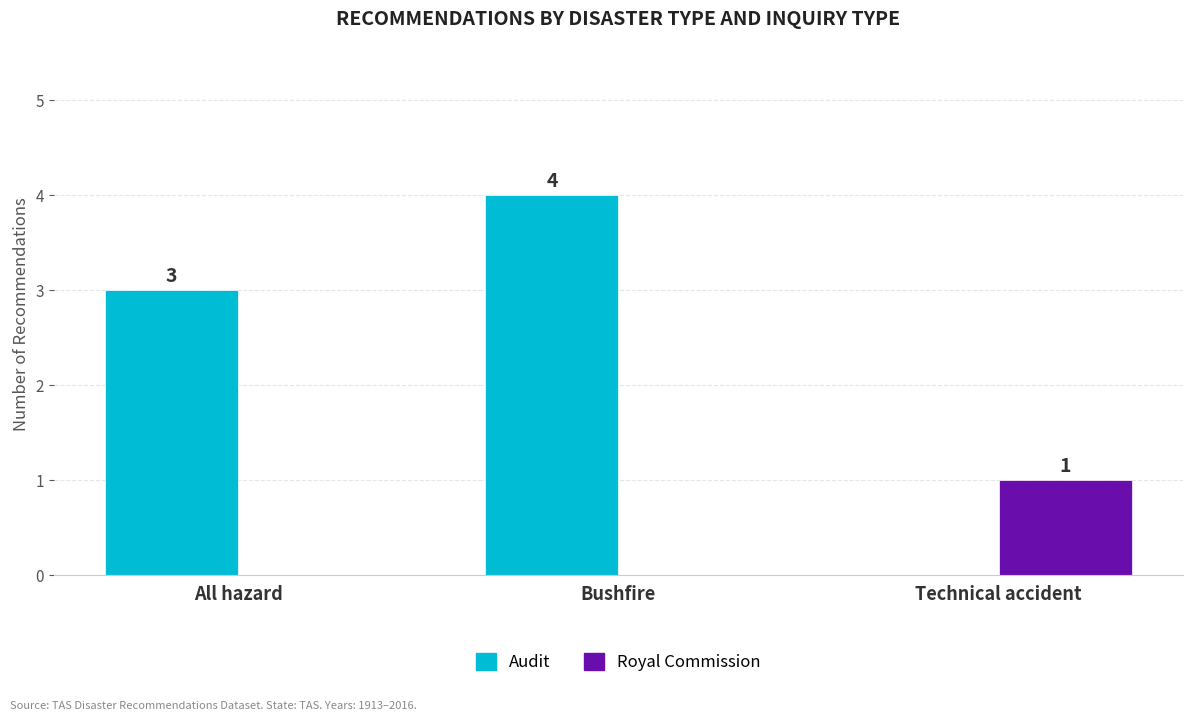

What is the maximum value for Royal Commission?

1